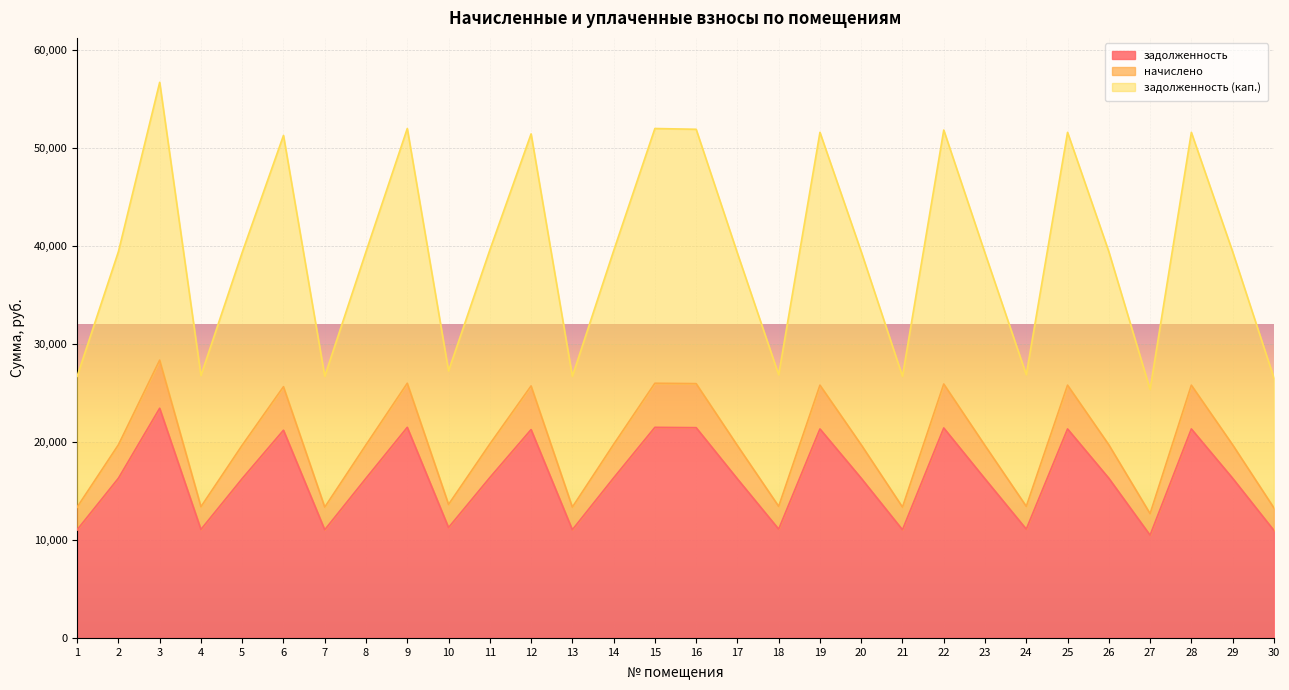

Where does the начислено series first go above 19722?

2